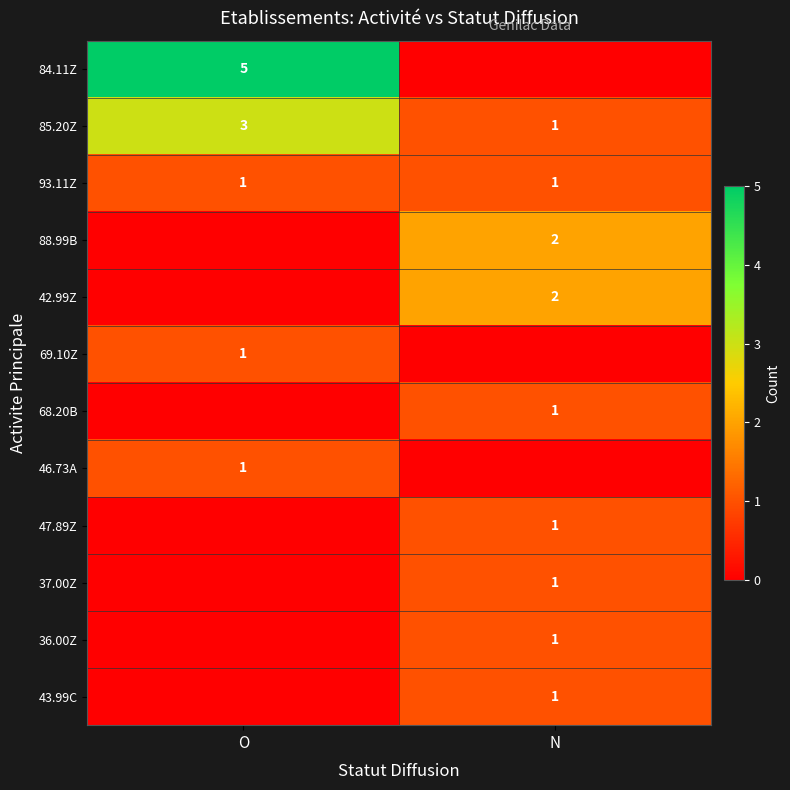

Rank the series at N from lowest to highest value.

84.11Z, 69.10Z, 46.73A, 85.20Z, 93.11Z, 68.20B, 47.89Z, 37.00Z, 36.00Z, 43.99C, 88.99B, 42.99Z